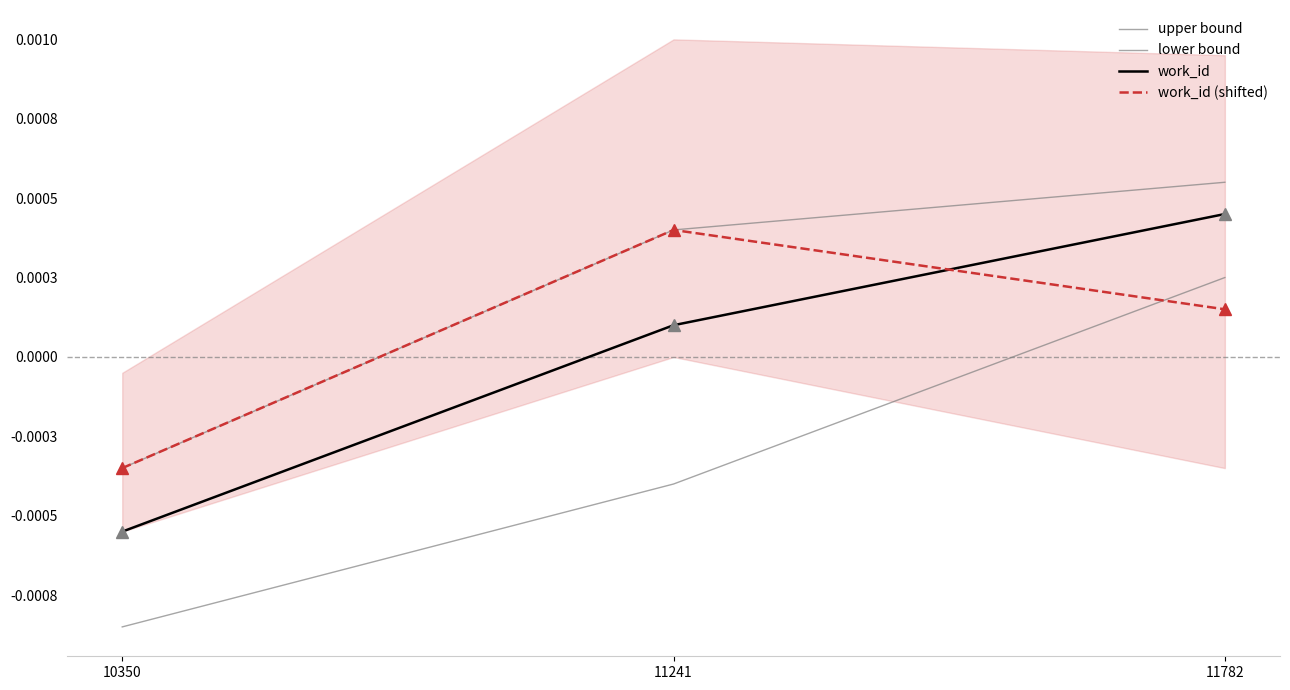

Is it true that work_id equals -0.0 at 10350?

False